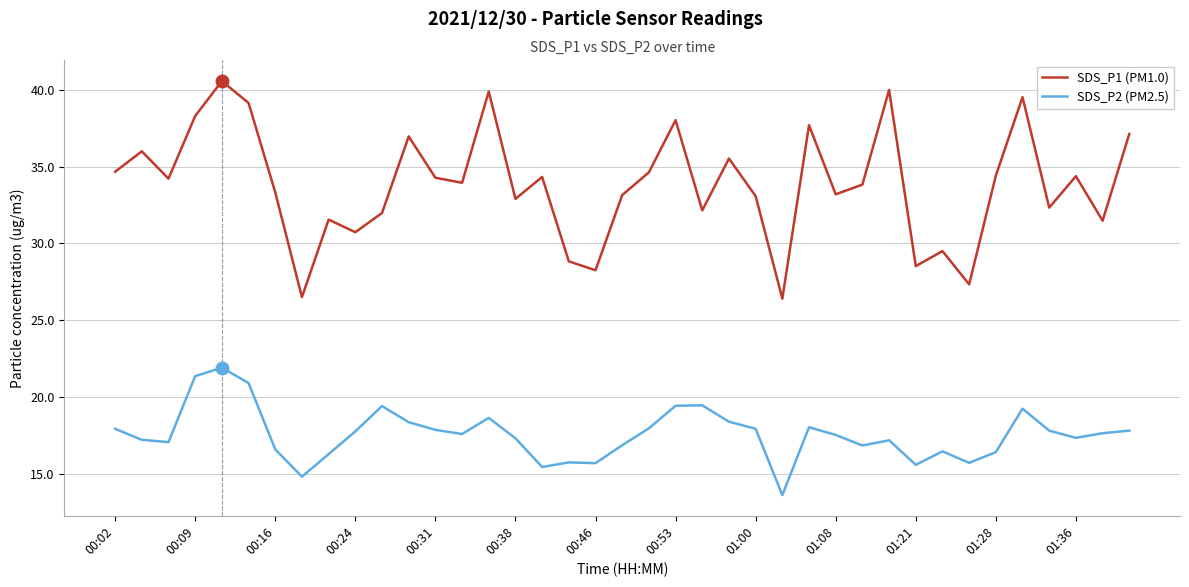

Which series has the largest range (max minus min)?

SDS_P1 (PM1.0)